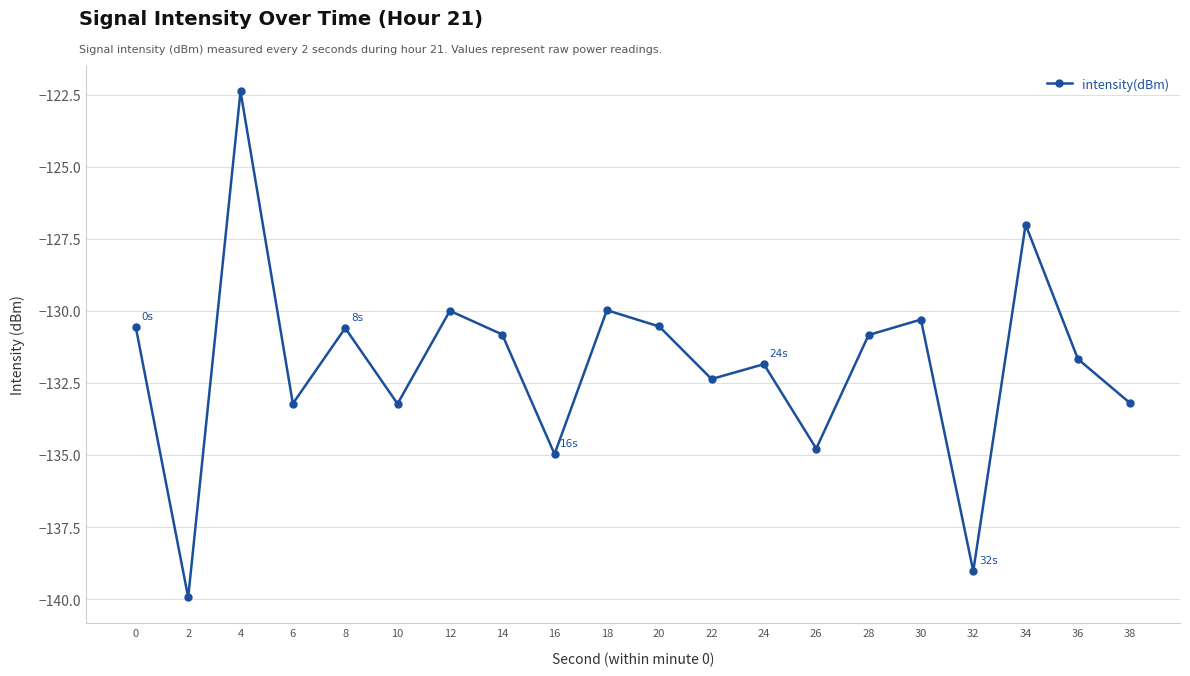

The chart shows a value of -87.3 at 30. True or false?

False